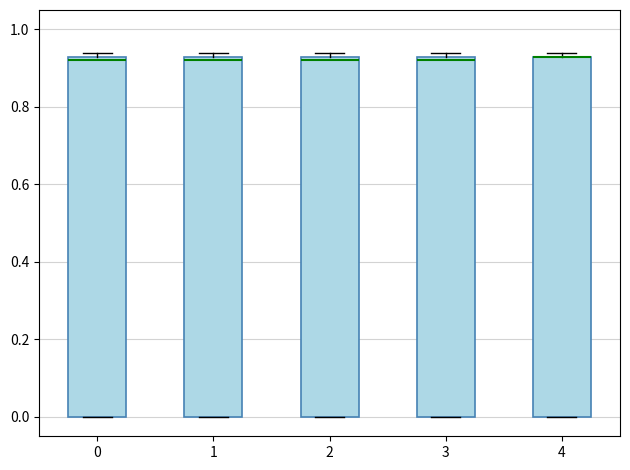

Reading left to right, transcribe this box plot: for each box, give where its median line is, the range the box spans, and where its two whiskers end, as read against the y-axis. The values are not printed on the chart, so give them approximately, as read against the axis.

0: median 0.92, box 0.00 to 0.94, whiskers 0.00 to 0.94 (just above the box's upper edge)
1: median 0.92, box 0.00 to 0.94, whiskers 0.00 to 0.94 (just above the box's upper edge)
2: median 0.92, box 0.00 to 0.94, whiskers 0.00 to 0.94 (just above the box's upper edge)
3: median 0.92, box 0.00 to 0.94, whiskers 0.00 to 0.94 (just above the box's upper edge)
4: median 0.94 (drawn on the box's upper edge), box 0.00 to 0.94, whiskers 0.00 to 0.94 (just above the box's upper edge)